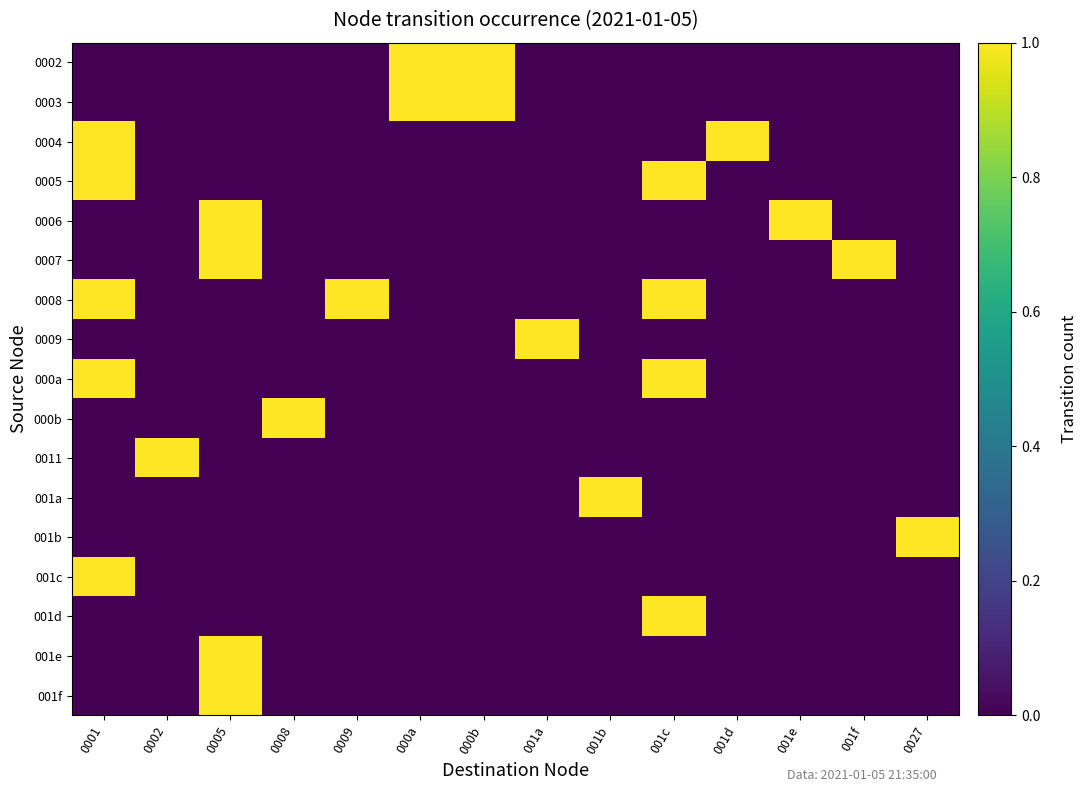

Reading left to right, transcribe all the data shown in this chart.

0002: 0001=0	0002=0	0005=0	0008=0	0009=0	000a=1	000b=1	001a=0	001b=0	001c=0	001d=0	001e=0	001f=0	0027=0
0003: 0001=0	0002=0	0005=0	0008=0	0009=0	000a=1	000b=1	001a=0	001b=0	001c=0	001d=0	001e=0	001f=0	0027=0
0004: 0001=1	0002=0	0005=0	0008=0	0009=0	000a=0	000b=0	001a=0	001b=0	001c=0	001d=1	001e=0	001f=0	0027=0
0005: 0001=1	0002=0	0005=0	0008=0	0009=0	000a=0	000b=0	001a=0	001b=0	001c=1	001d=0	001e=0	001f=0	0027=0
0006: 0001=0	0002=0	0005=1	0008=0	0009=0	000a=0	000b=0	001a=0	001b=0	001c=0	001d=0	001e=1	001f=0	0027=0
0007: 0001=0	0002=0	0005=1	0008=0	0009=0	000a=0	000b=0	001a=0	001b=0	001c=0	001d=0	001e=0	001f=1	0027=0
0008: 0001=1	0002=0	0005=0	0008=0	0009=1	000a=0	000b=0	001a=0	001b=0	001c=1	001d=0	001e=0	001f=0	0027=0
0009: 0001=0	0002=0	0005=0	0008=0	0009=0	000a=0	000b=0	001a=1	001b=0	001c=0	001d=0	001e=0	001f=0	0027=0
000a: 0001=1	0002=0	0005=0	0008=0	0009=0	000a=0	000b=0	001a=0	001b=0	001c=1	001d=0	001e=0	001f=0	0027=0
000b: 0001=0	0002=0	0005=0	0008=1	0009=0	000a=0	000b=0	001a=0	001b=0	001c=0	001d=0	001e=0	001f=0	0027=0
0011: 0001=0	0002=1	0005=0	0008=0	0009=0	000a=0	000b=0	001a=0	001b=0	001c=0	001d=0	001e=0	001f=0	0027=0
001a: 0001=0	0002=0	0005=0	0008=0	0009=0	000a=0	000b=0	001a=0	001b=1	001c=0	001d=0	001e=0	001f=0	0027=0
001b: 0001=0	0002=0	0005=0	0008=0	0009=0	000a=0	000b=0	001a=0	001b=0	001c=0	001d=0	001e=0	001f=0	0027=1
001c: 0001=1	0002=0	0005=0	0008=0	0009=0	000a=0	000b=0	001a=0	001b=0	001c=0	001d=0	001e=0	001f=0	0027=0
001d: 0001=0	0002=0	0005=0	0008=0	0009=0	000a=0	000b=0	001a=0	001b=0	001c=1	001d=0	001e=0	001f=0	0027=0
001e: 0001=0	0002=0	0005=1	0008=0	0009=0	000a=0	000b=0	001a=0	001b=0	001c=0	001d=0	001e=0	001f=0	0027=0
001f: 0001=0	0002=0	0005=1	0008=0	0009=0	000a=0	000b=0	001a=0	001b=0	001c=0	001d=0	001e=0	001f=0	0027=0